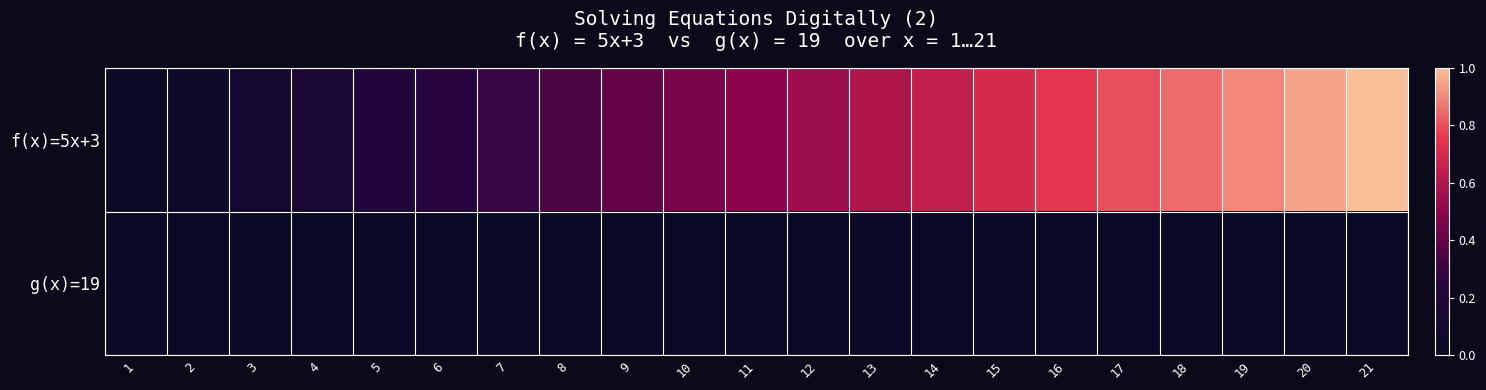

List the series in order of their overall mean, lowest first.

g(x)=19, f(x)=5x+3